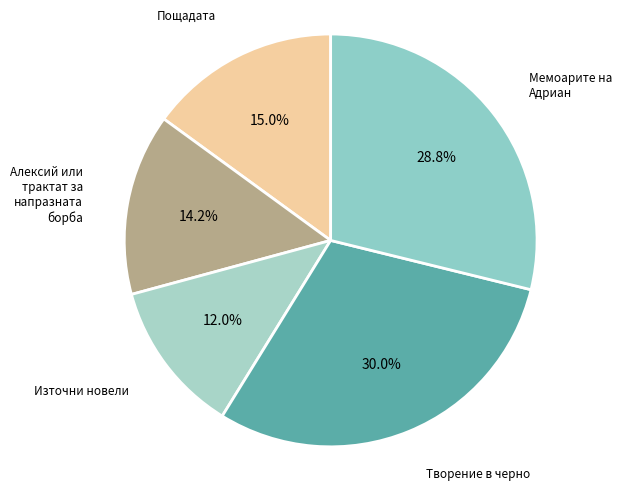

Which category has the biggest portion of the pie?

Творение в черно